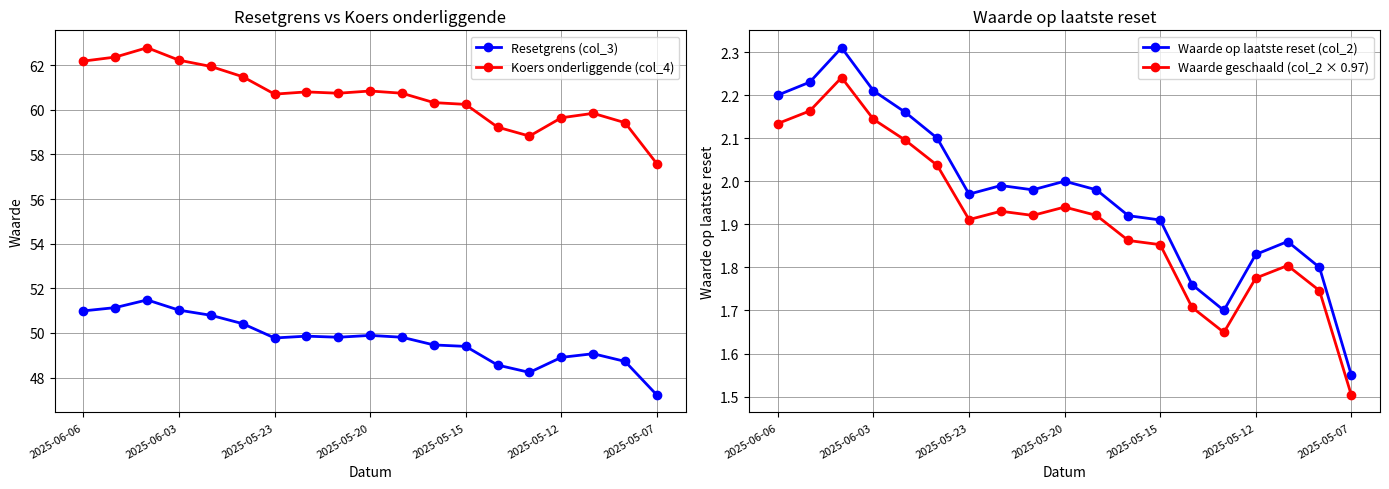

How many data points does each series have?

19